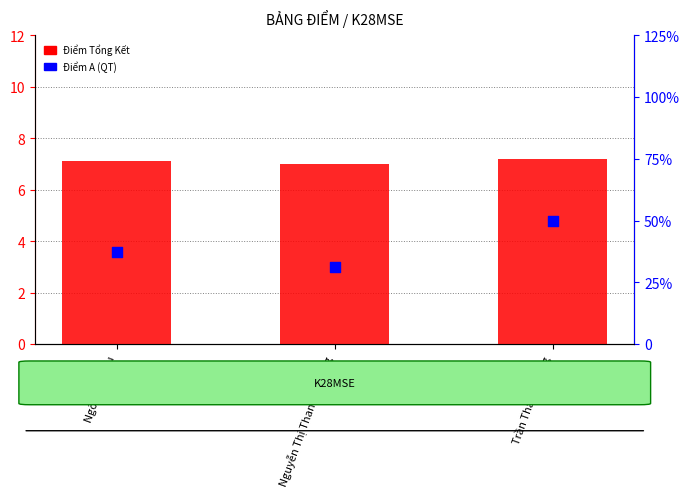

Which series reaches the minimum Y coordinate?

Điểm A (QT)